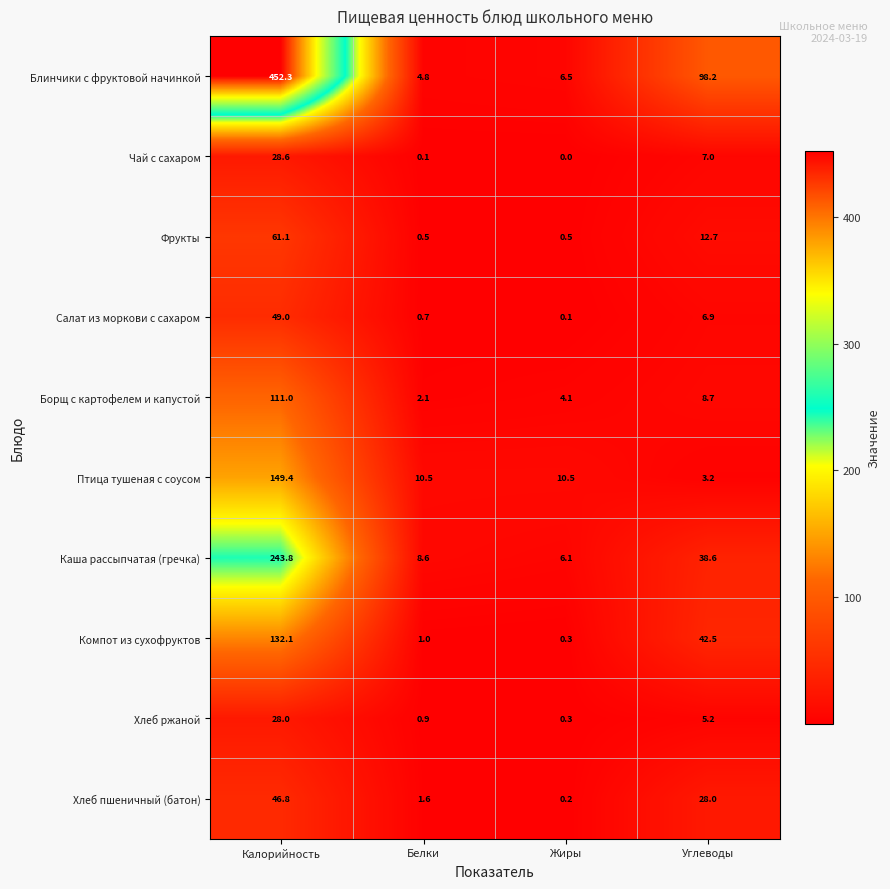

What is the difference between the Каша рассыпчатая (гречка) values at Жиры and Калорийность?

237.7